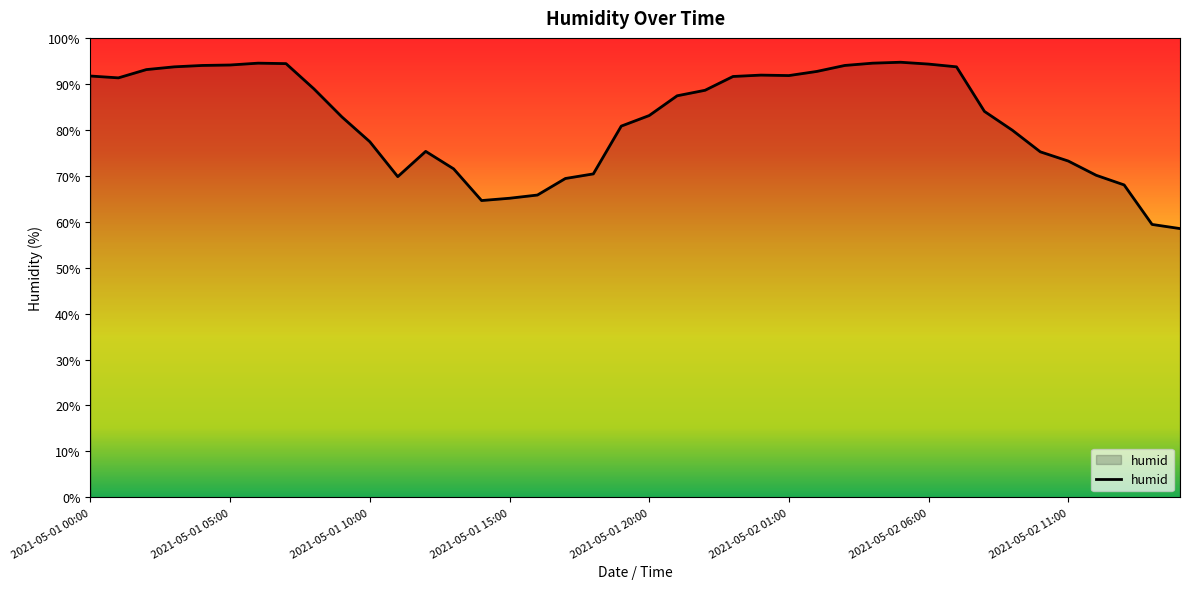

What is the difference between the maximum and minimum values?

36.2